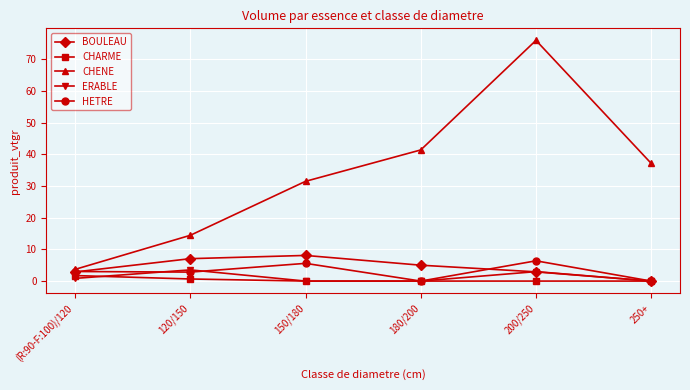

At which category is the sum across all series the highest?

200/250